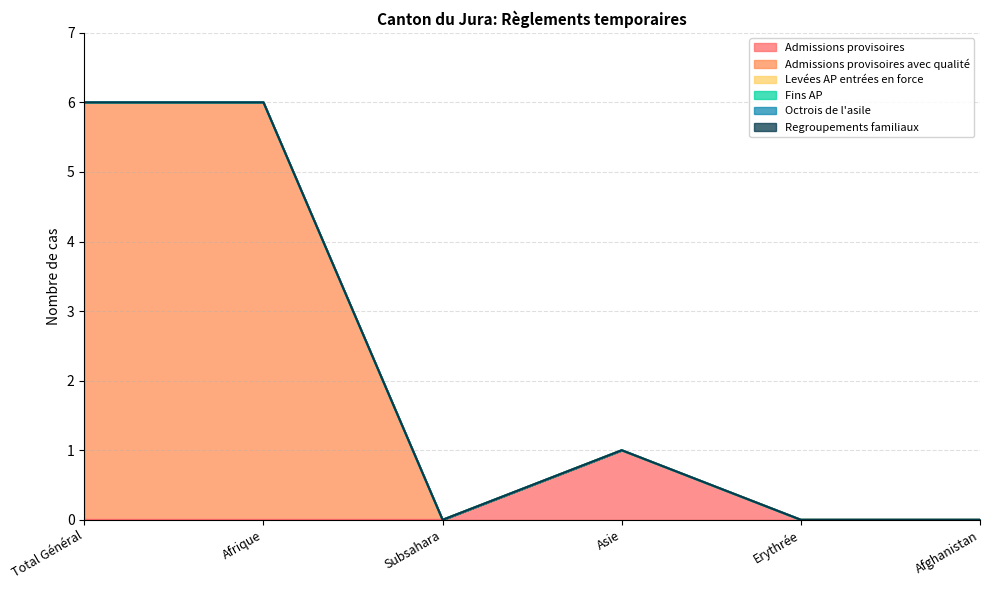

Which series changed the most between Total Général and Erythrée?

Admissions provisoires avec qualité